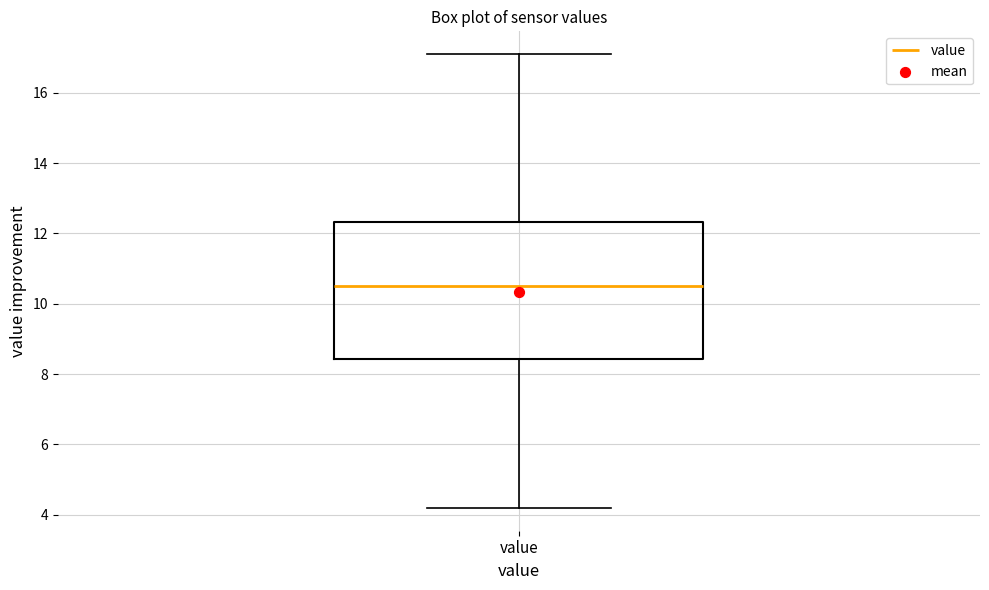

Read this box plot against the y-axis: the position of the median line, the range covered by the box, and the ends of both whiskers. The values are not printed on the chart, so give them approximately, as read against the axis.

median 10.6, box 8.4 to 12.4, whiskers 4.2 to 17.2